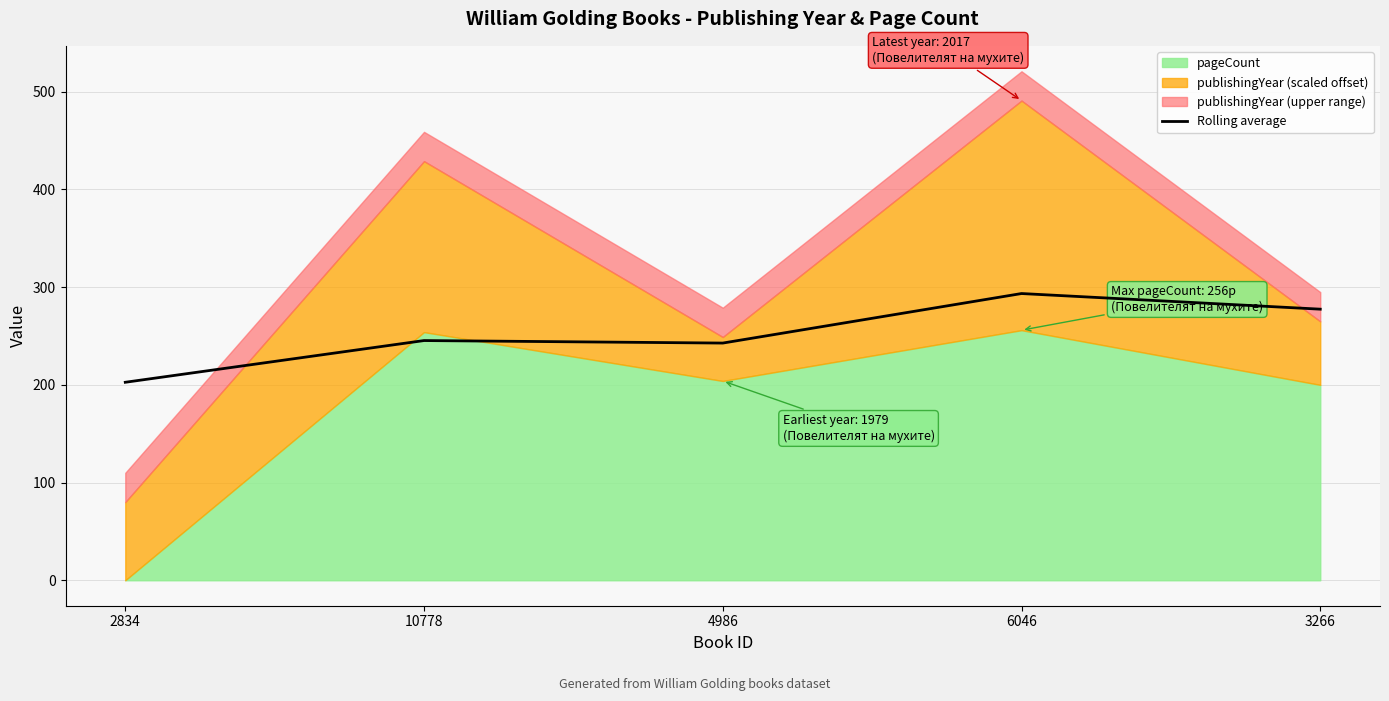

What is the approximate value at 10778?

245.4